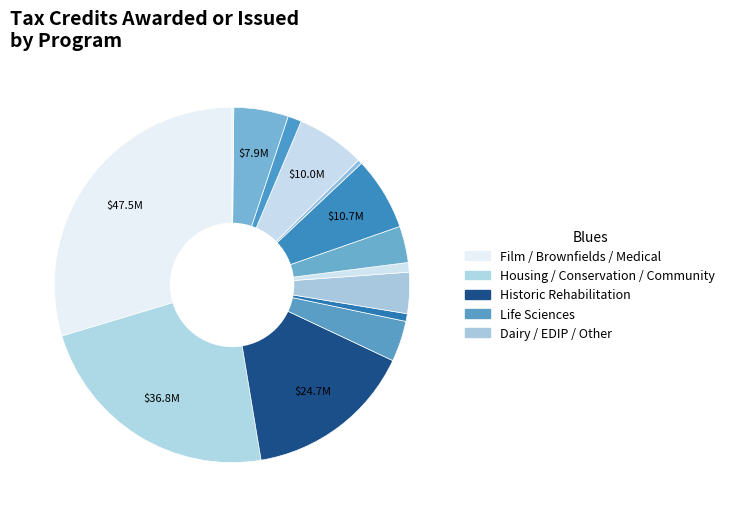

To the nearest percent, what is the difference between the largest and smallest slice percentages?

29%